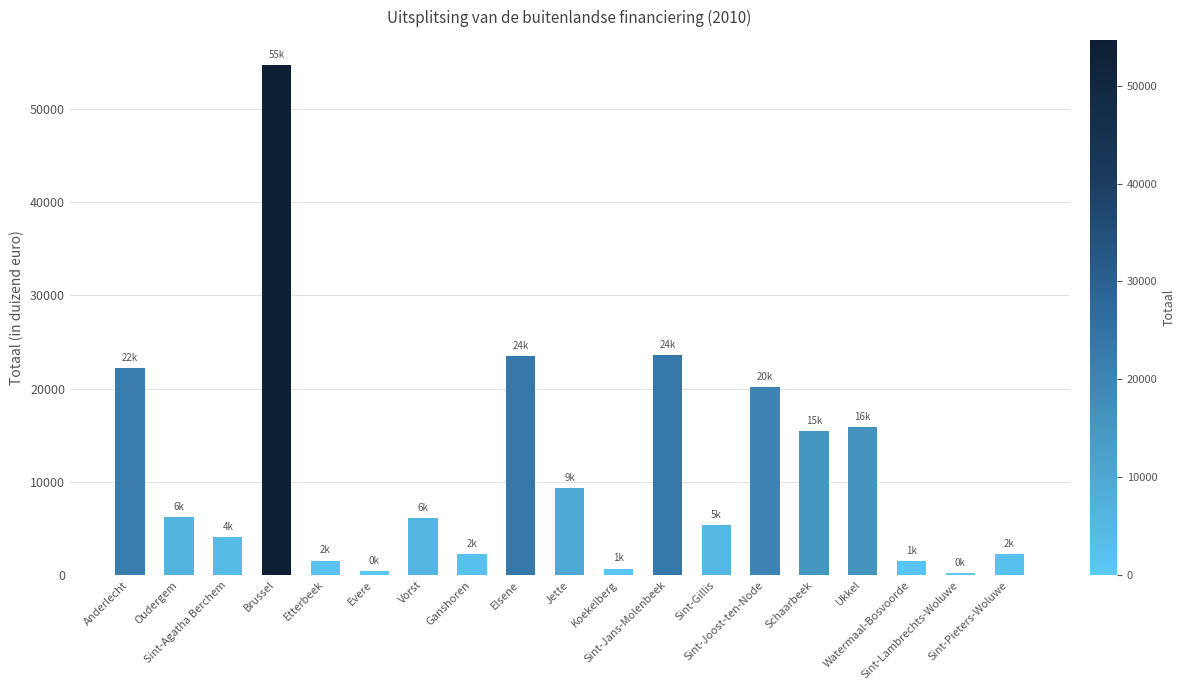

What is the greatest value displayed?

54685.4